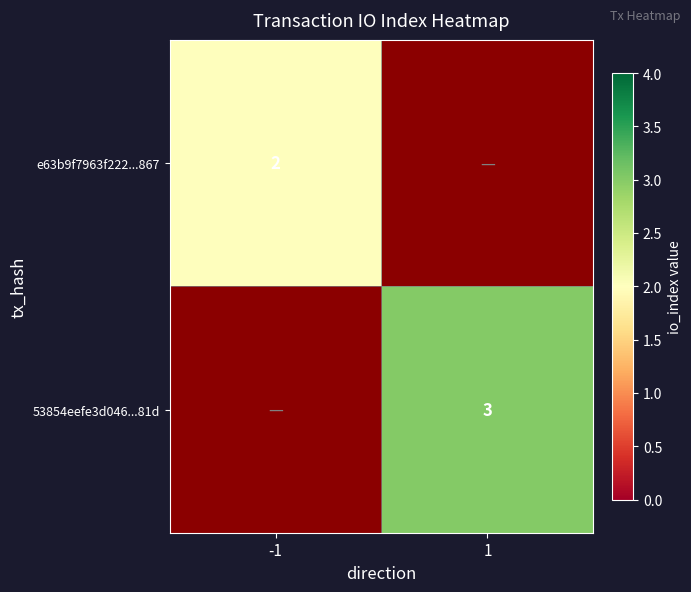

The 53854eefe3d046...81d series shows 5 at 1. True or false?

False